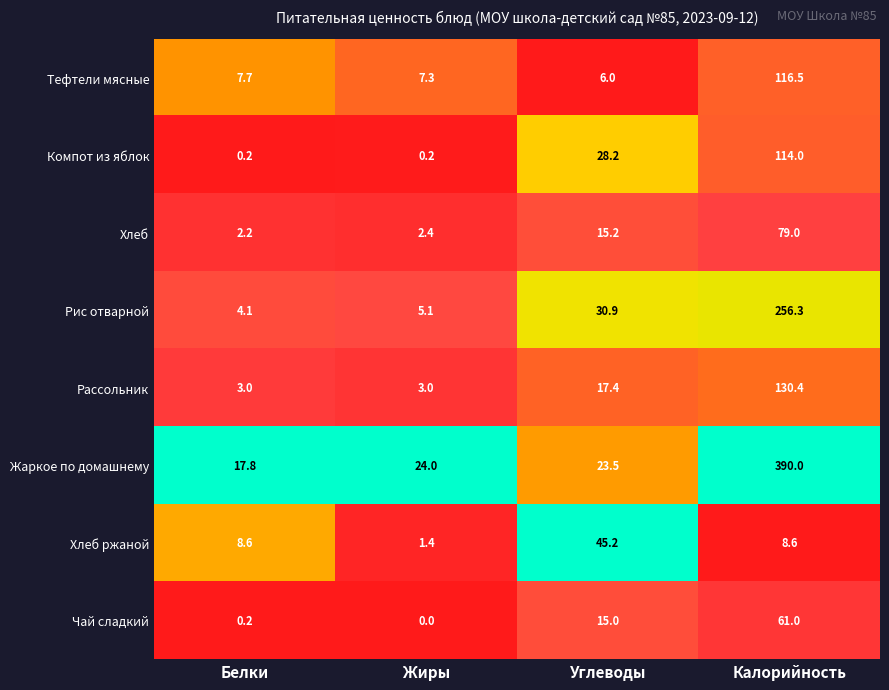

Is it true that Жаркое по домашнему equals 23.5 at Углеводы?

True